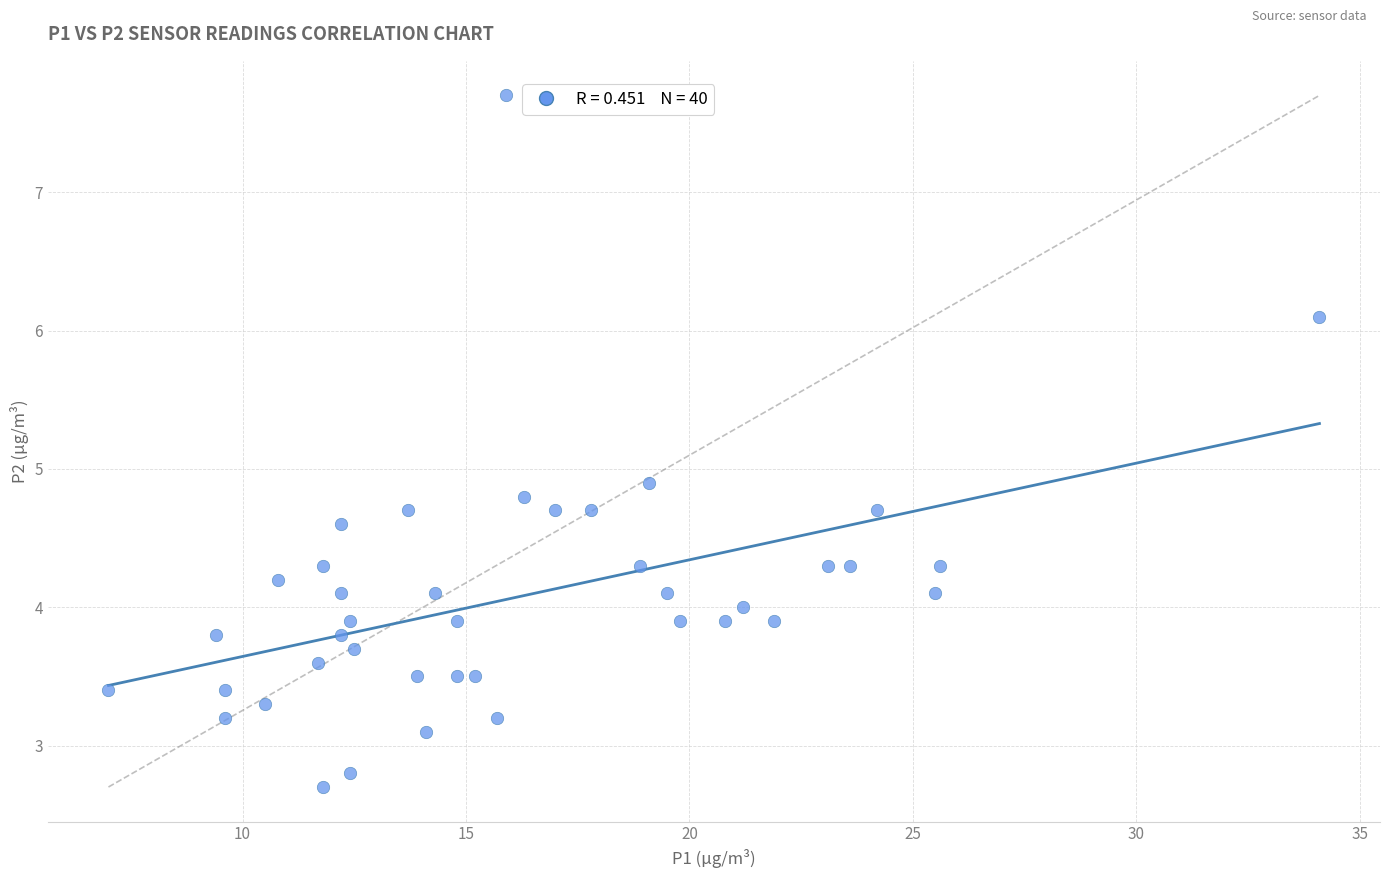

What Y value in the scatter plot is closest to 5?

4.9